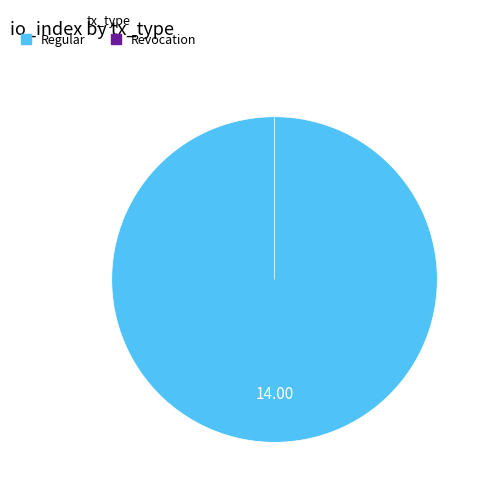

True or false: Revocation accounts for 0% of the total.

True